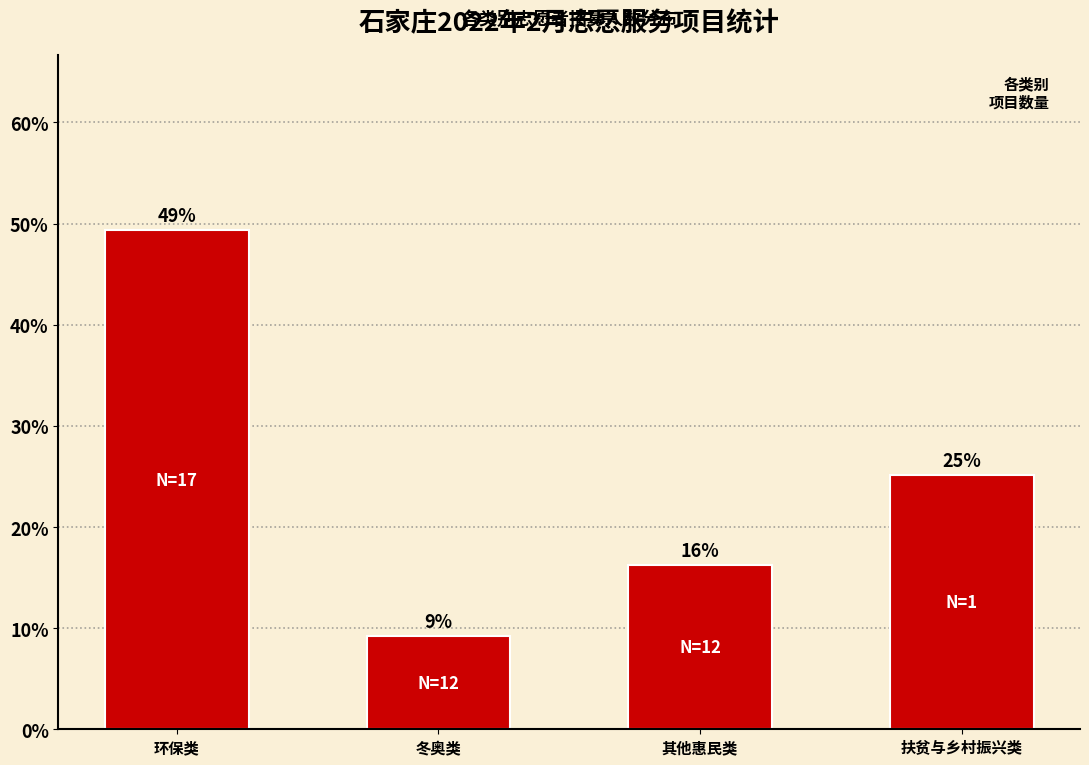

Are the bars horizontal?

No